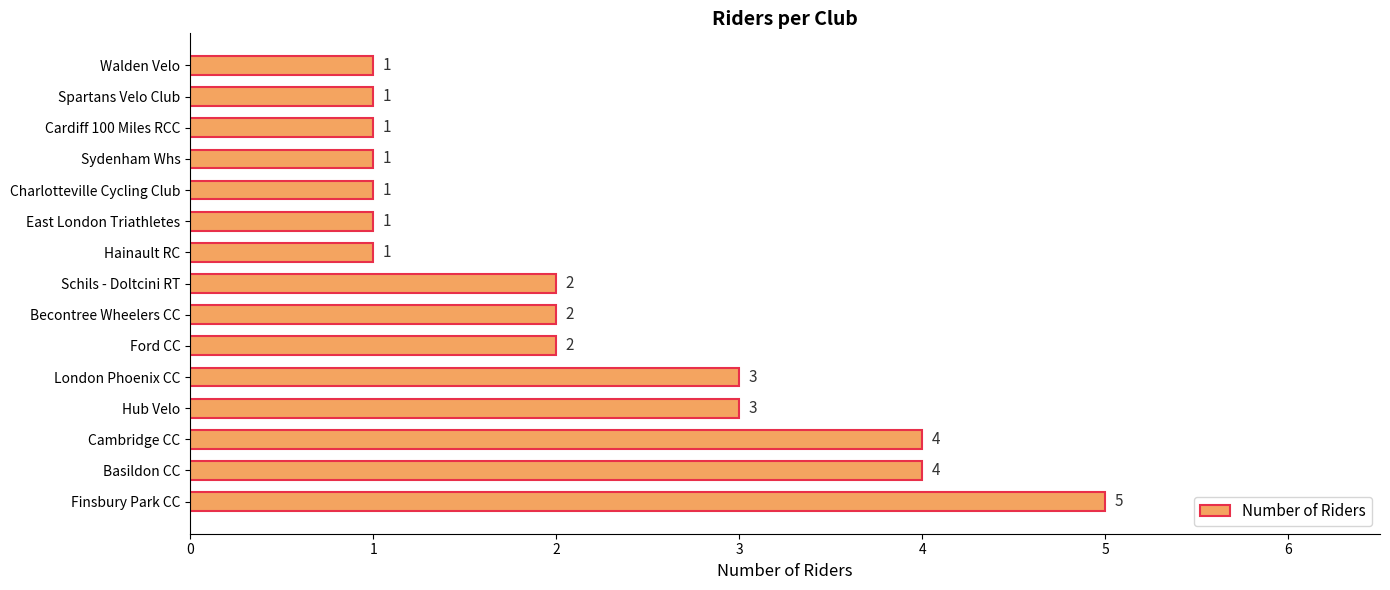

How many data points are less than 2?

7